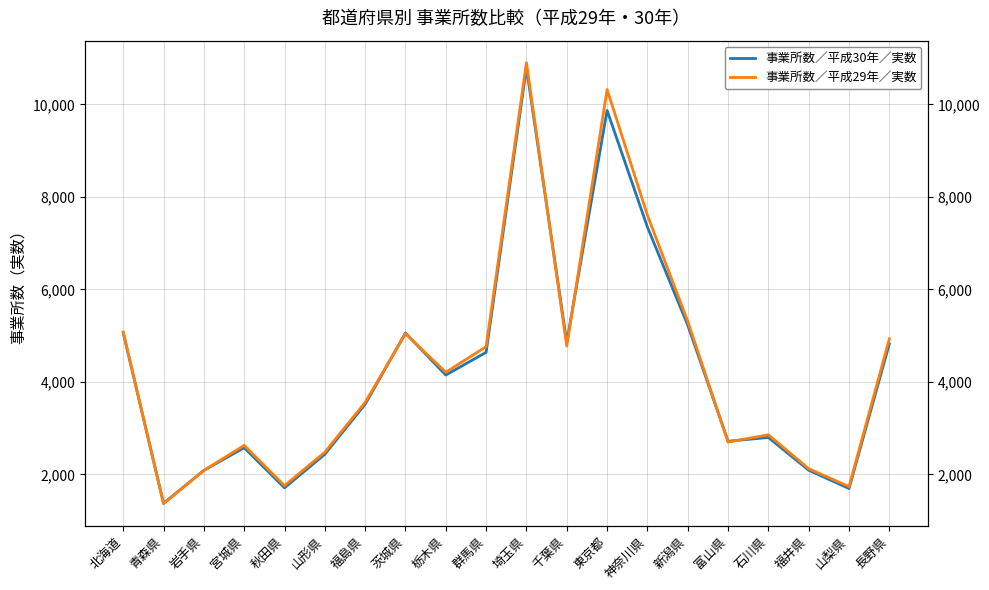

Where do 事業所数／平成29年／実数 and 事業所数／平成30年／実数 first cross each other?

北海道 and 青森県